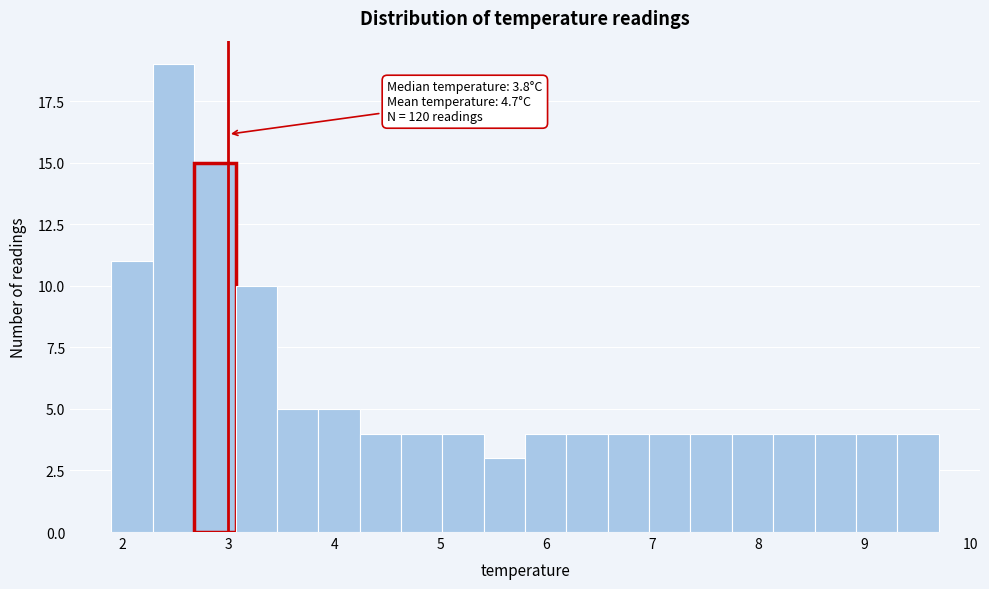

Around what value on the x-axis is the tallest bar? Give the approximate position of its centre, as read against the axis.

2.5